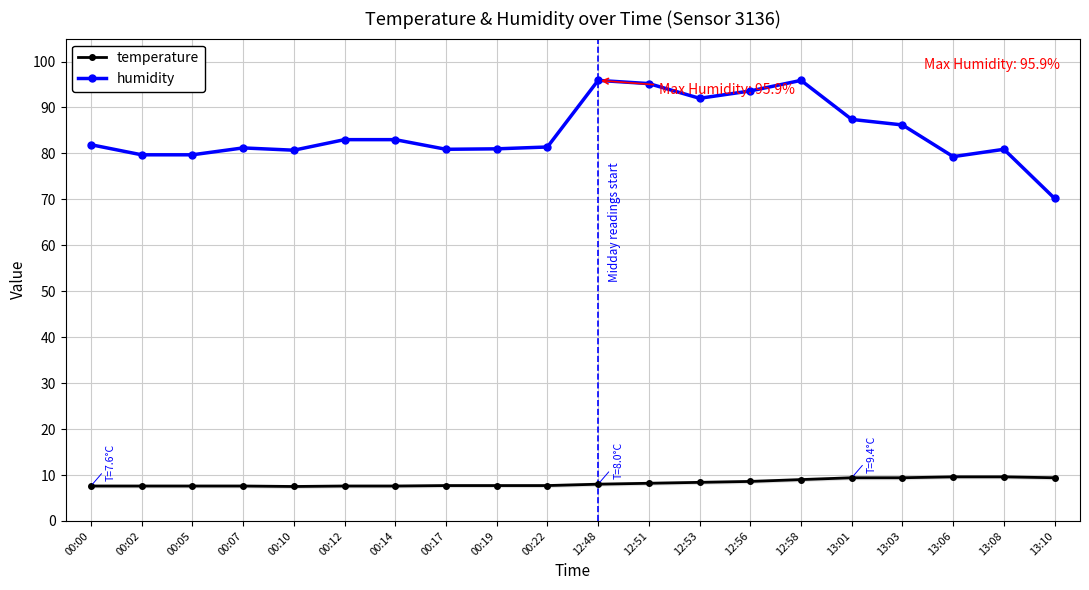

What is the average value of the temperature series?

8.3